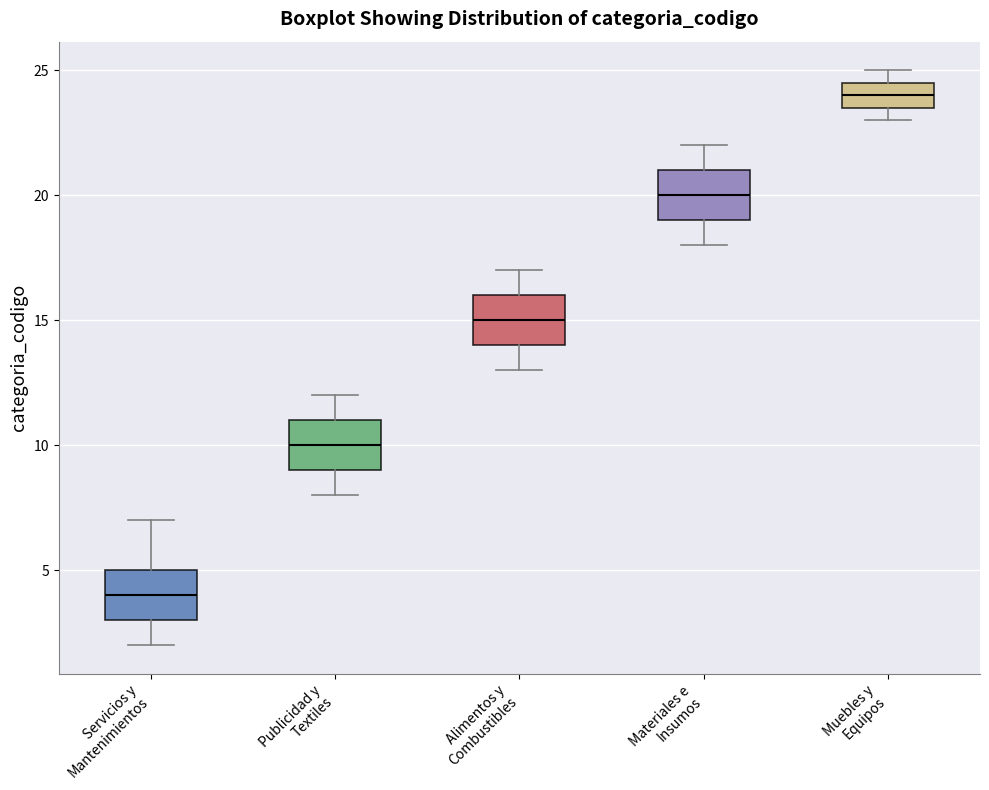

Reading left to right, transcribe this box plot: for each box, give where its median line is, the range the box spans, and where its two whiskers end, as read against the y-axis. The values are not printed on the chart, so give them approximately, as read against the axis.

Servicios y Mantenimientos: median 4.0, box 3.0 to 5.0, whiskers 2.0 to 7.0
Publicidad y Textiles: median 10.0, box 9.0 to 11.0, whiskers 8.0 to 12.0
Alimentos y Combustibles: median 15.0, box 14.0 to 16.0, whiskers 13.0 to 17.0
Materiales e Insumos: median 20.0, box 19.0 to 21.0, whiskers 18.0 to 22.0
Muebles y Equipos: median 24.0, box 23.5 to 24.5, whiskers 23.0 to 25.0